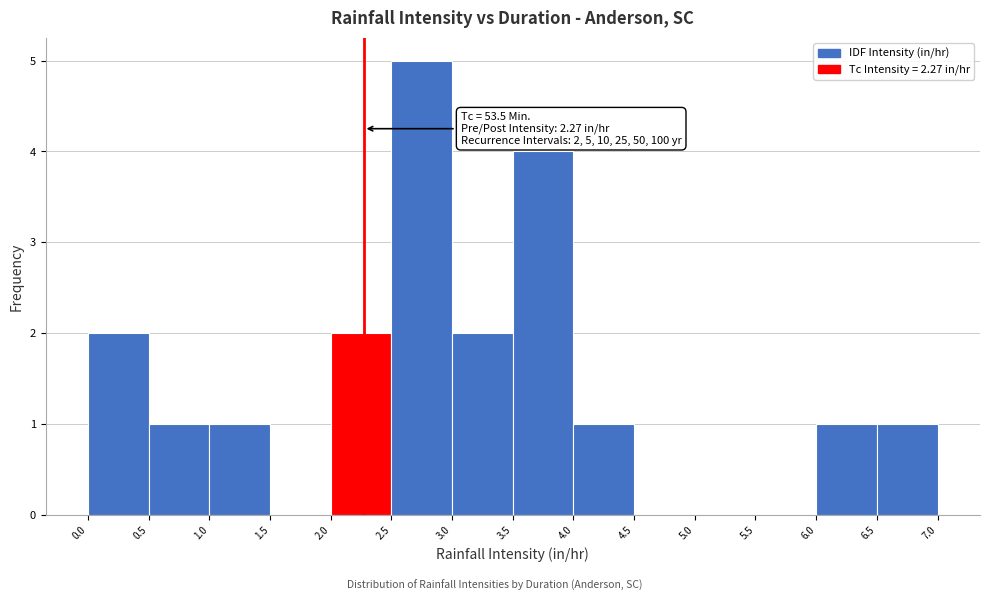

Over which range of the x-axis is the bar tallest?

2.5 to 3.0